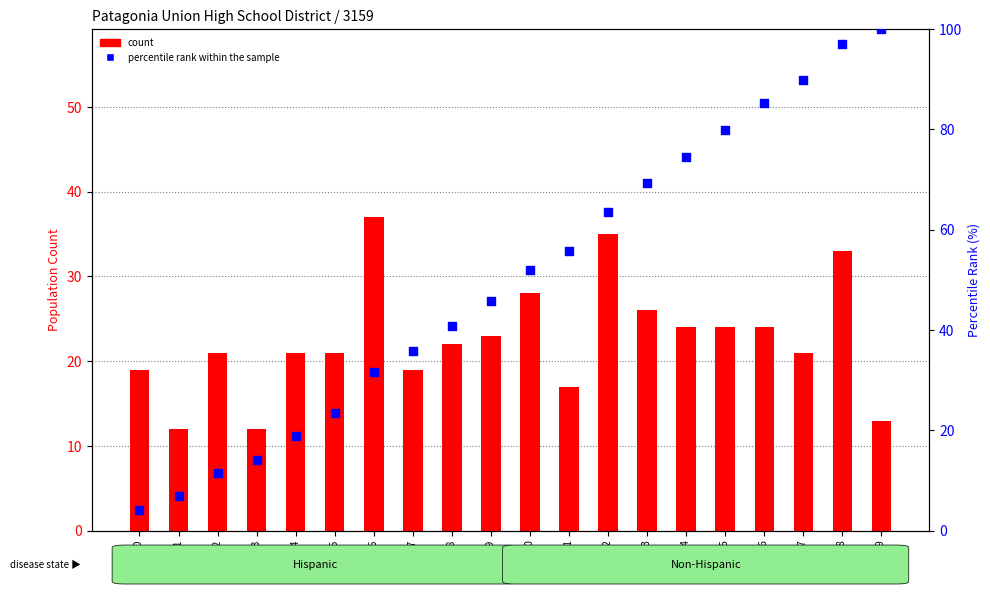

Is the value of percentile rank within the sample at Age 0 greater than the value of count at Age 19?

No